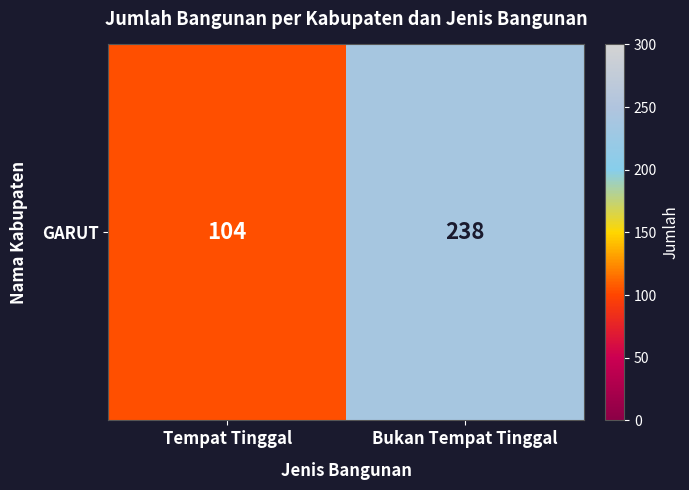

What is the average value?

171